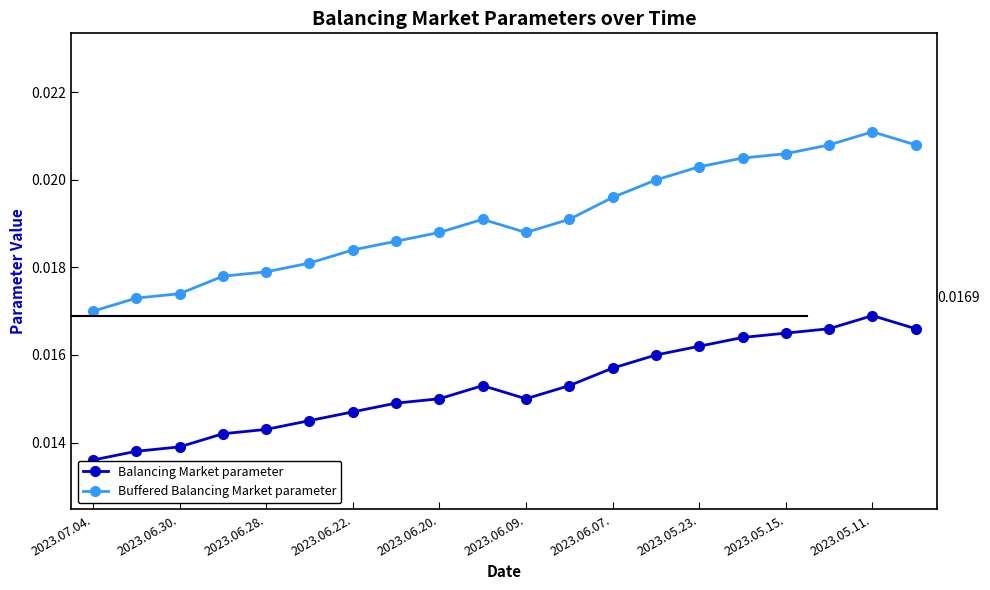

Which series has the largest total across all categories?

Buffered Balancing Market parameter